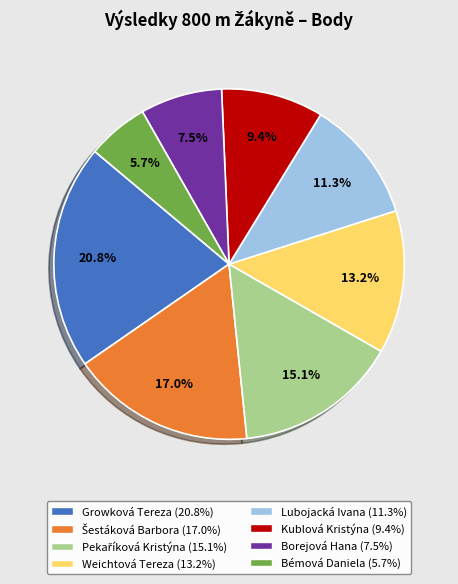

To the nearest percent, what is the combined percentage of Weichtová Tereza and Kublová Kristýna?

23%